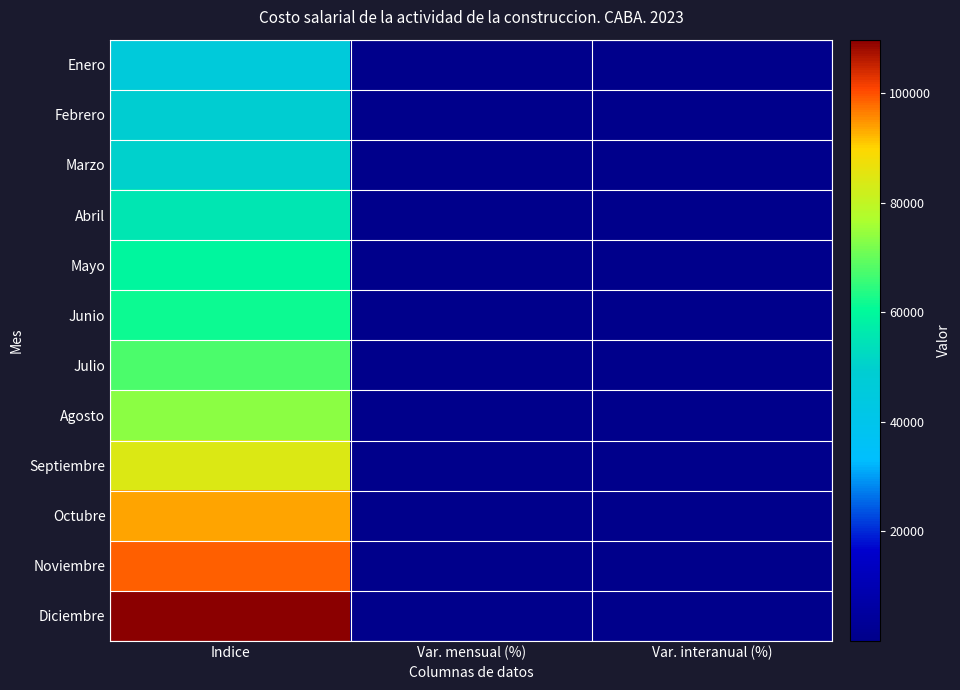

Reading left to right, what are all the values shown in this chart?

Enero: Indice=45930.5	Var. mensual (%)=5.6	Var. interanual (%)=108.4
Febrero: Indice=49114.4	Var. mensual (%)=6.9	Var. interanual (%)=112.5
Marzo: Indice=50260.0	Var. mensual (%)=2.3	Var. interanual (%)=106.3
Abril: Indice=55287.1	Var. mensual (%)=10.0	Var. interanual (%)=126.9
Mayo: Indice=59296.9	Var. mensual (%)=7.3	Var. interanual (%)=121.2
Junio: Indice=61319.8	Var. mensual (%)=3.4	Var. interanual (%)=109.8
Julio: Indice=67597.0	Var. mensual (%)=10.2	Var. interanual (%)=130.7
Agosto: Indice=73665.6	Var. mensual (%)=9.0	Var. interanual (%)=135.7
Septiembre: Indice=84195.9	Var. mensual (%)=14.3	Var. interanual (%)=144.4
Octubre: Indice=93735.6	Var. mensual (%)=11.3	Var. interanual (%)=149.4
Noviembre: Indice=98873.4	Var. mensual (%)=5.5	Var. interanual (%)=143.9
Diciembre: Indice=109705.8	Var. mensual (%)=11.0	Var. interanual (%)=152.1